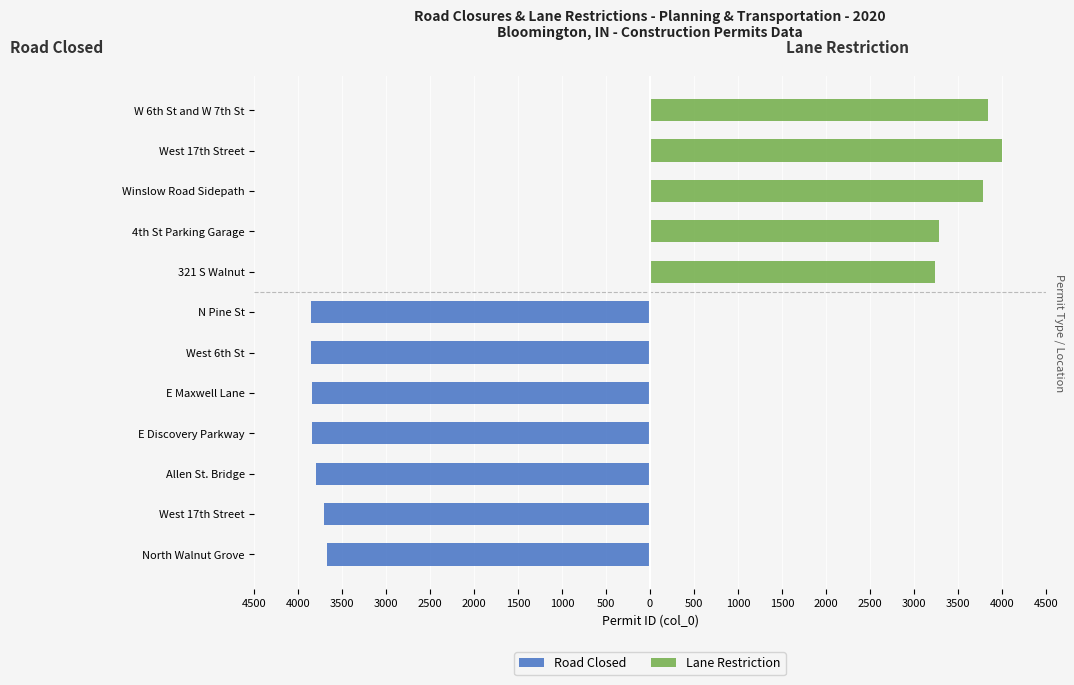

What is the minimum value for Road Closed?

-3860